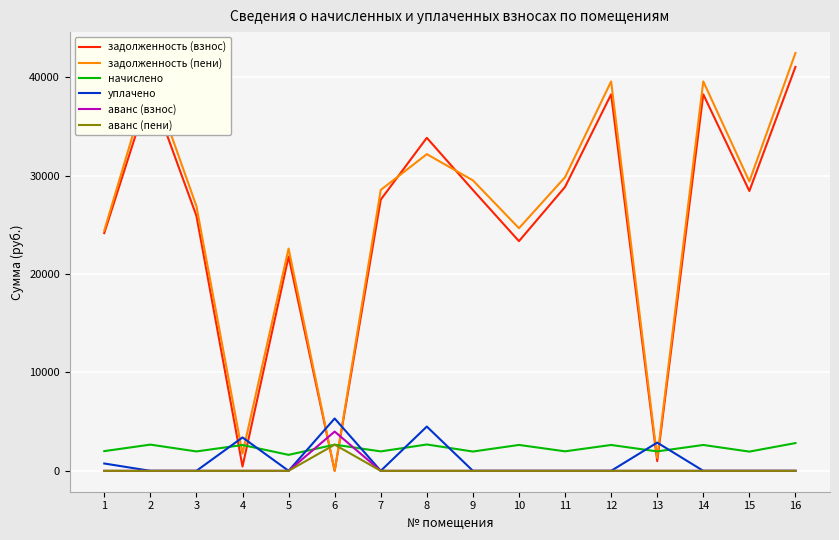

Where do задолженность (пени) and уплачено first cross each other?

3 and 4